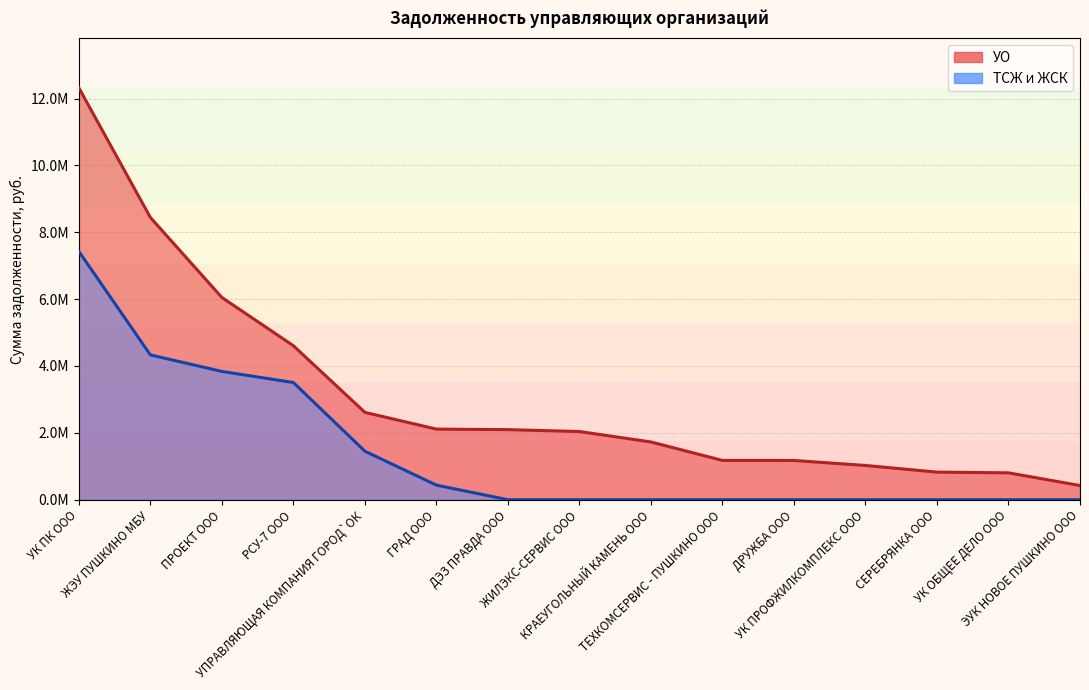

What is the value of the УО point at the 8th from the left?

2039982.7